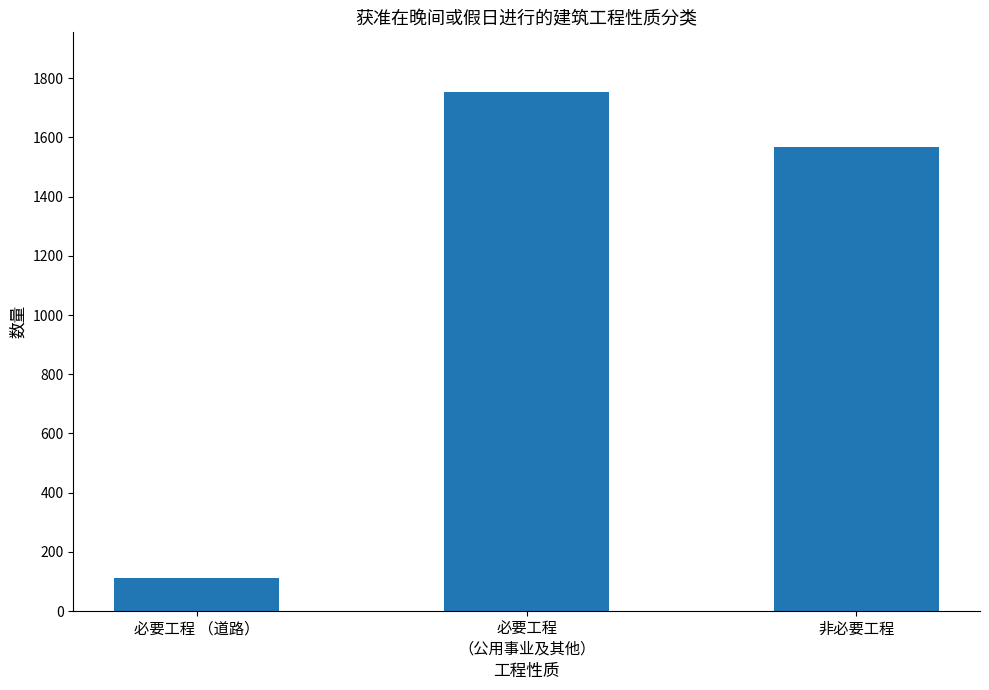

What is the value of the 1st bar from the left?

113